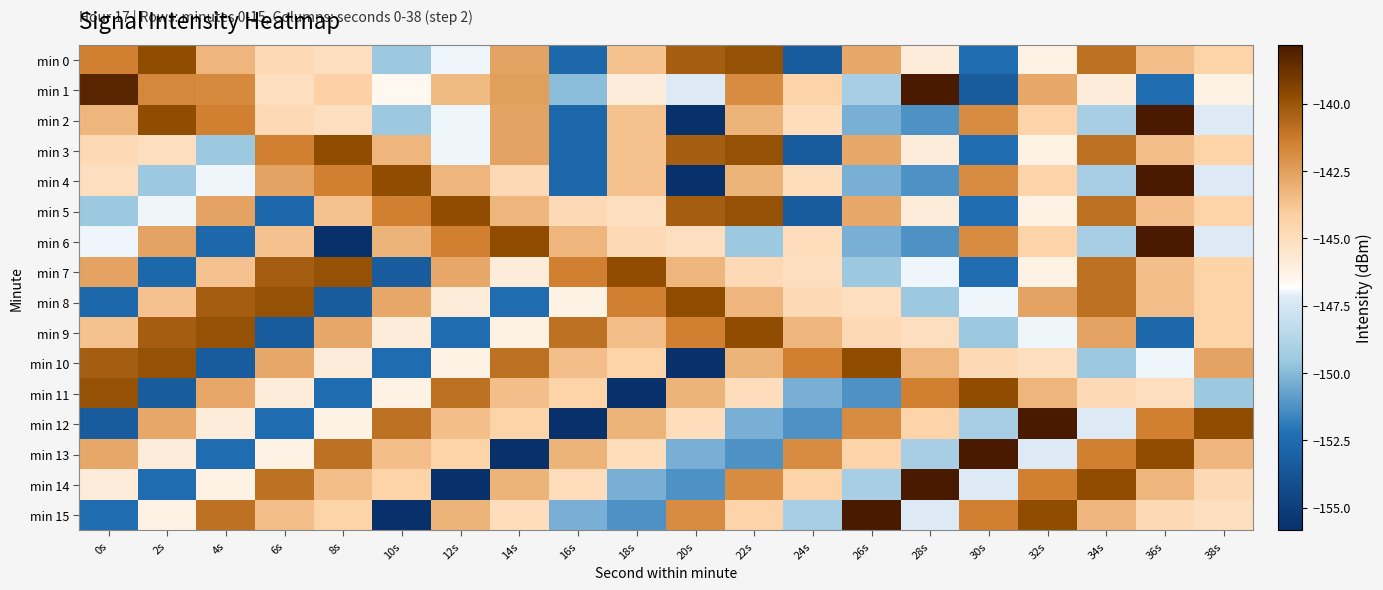

At 30s, list the series in order from largest to smallest.

min 13, min 11, min 15, min 2, min 4, min 6, min 10, min 8, min 14, min 12, min 9, min 0, min 3, min 5, min 7, min 1